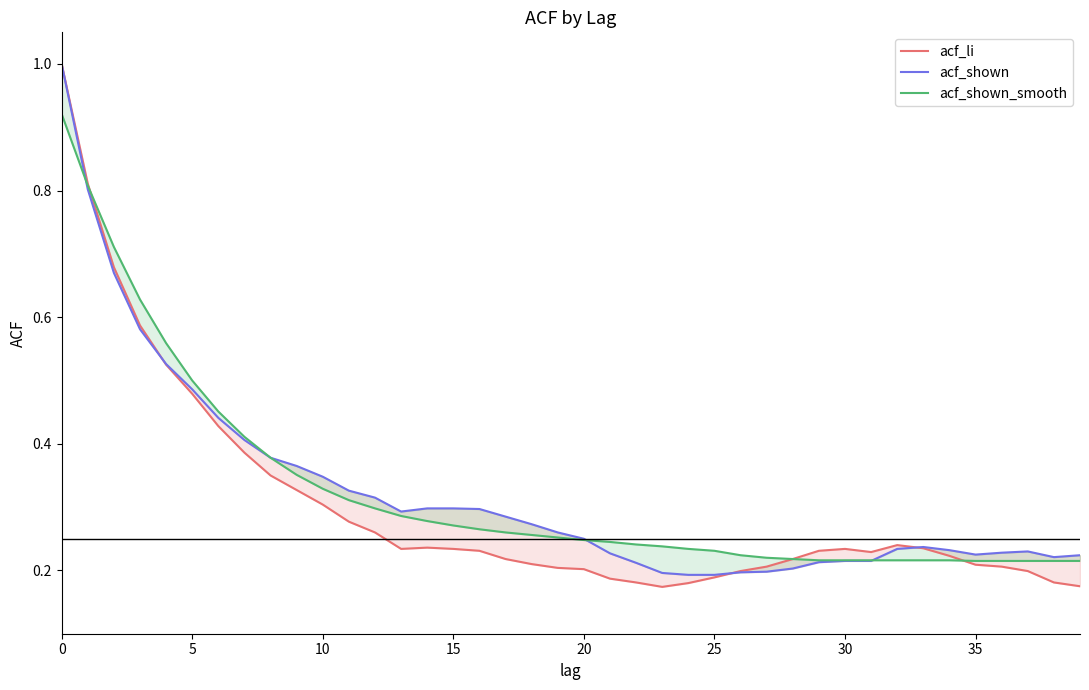

Which series has the largest total across all categories?

acf_shown_smooth